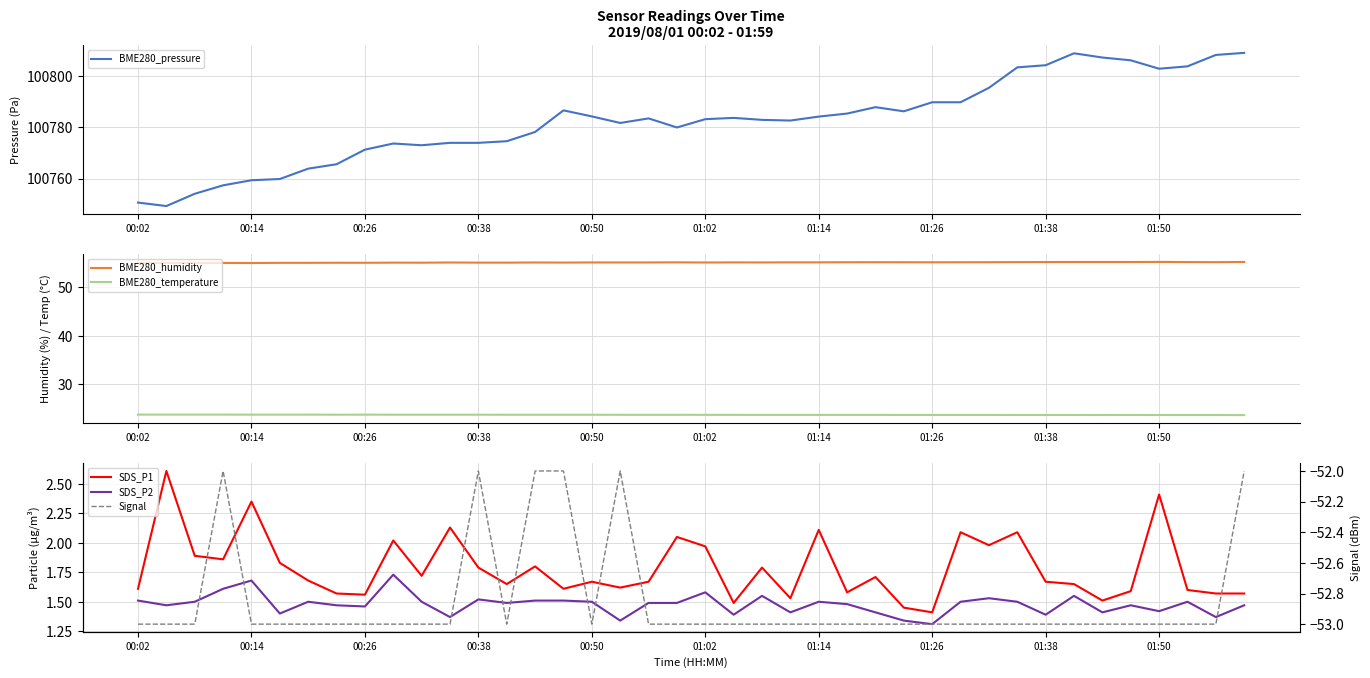

True or false: BME280_temperature and BME280_humidity intersect in this chart.

False